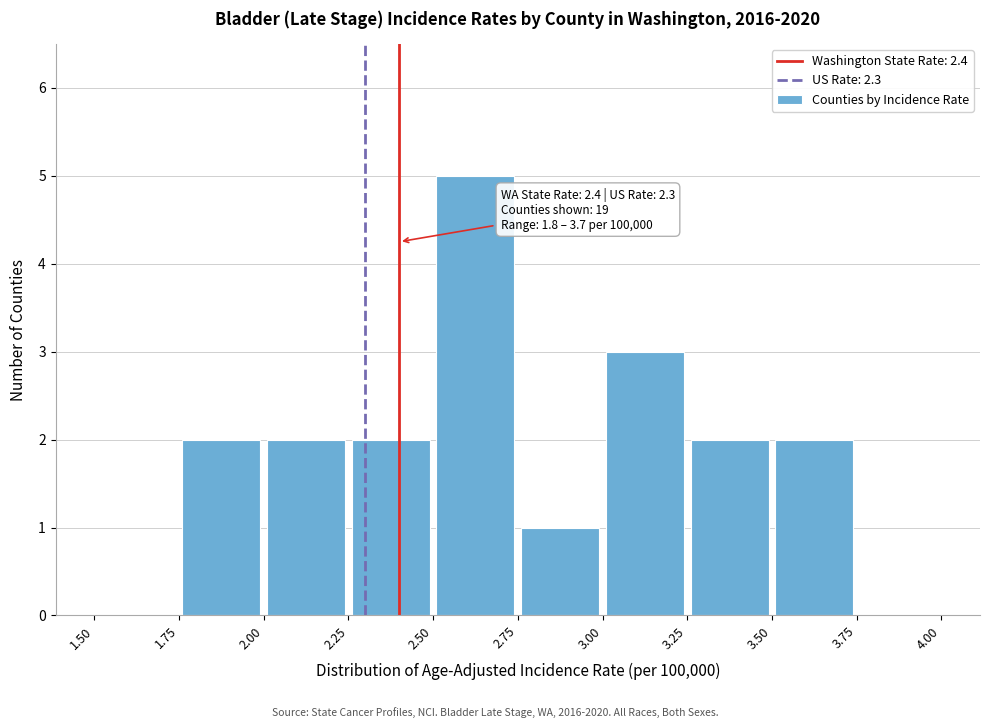

Which range on the x-axis has the tallest bar?

2.50 to 2.75